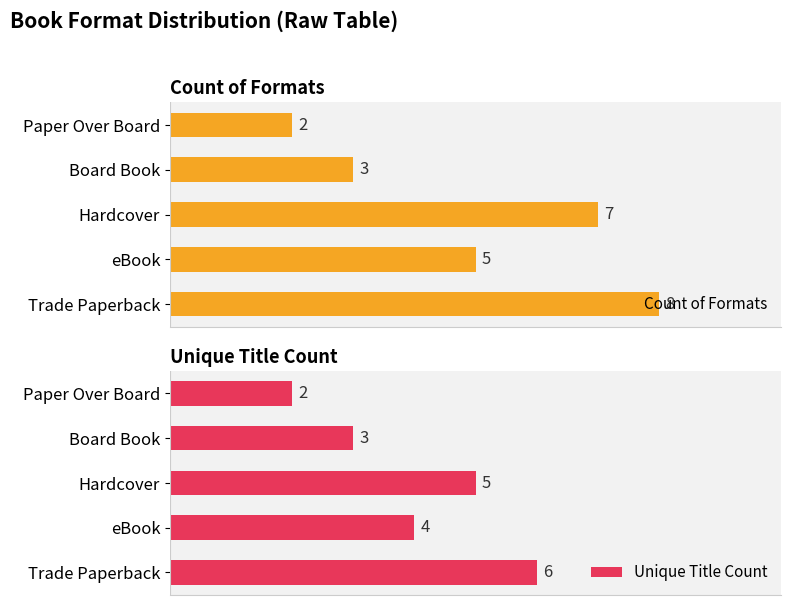

Reading left to right, what are all the values shown in this chart?

Count of Formats: 8	5	7	3	2
Unique Title Count: 6	4	5	3	2